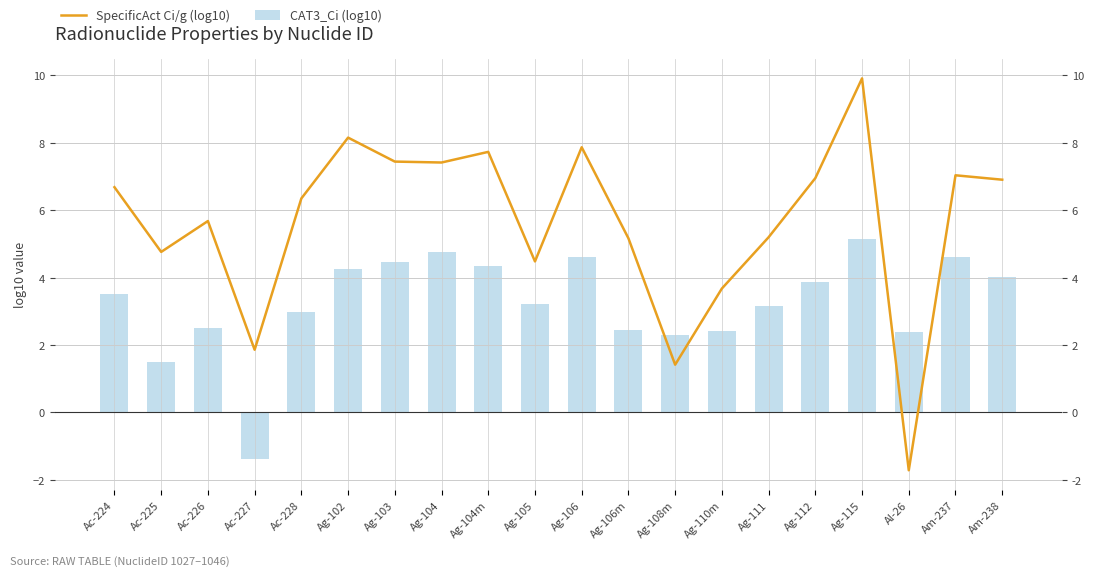

What is the minimum value for CAT3_Ci (log10)?

-1.4